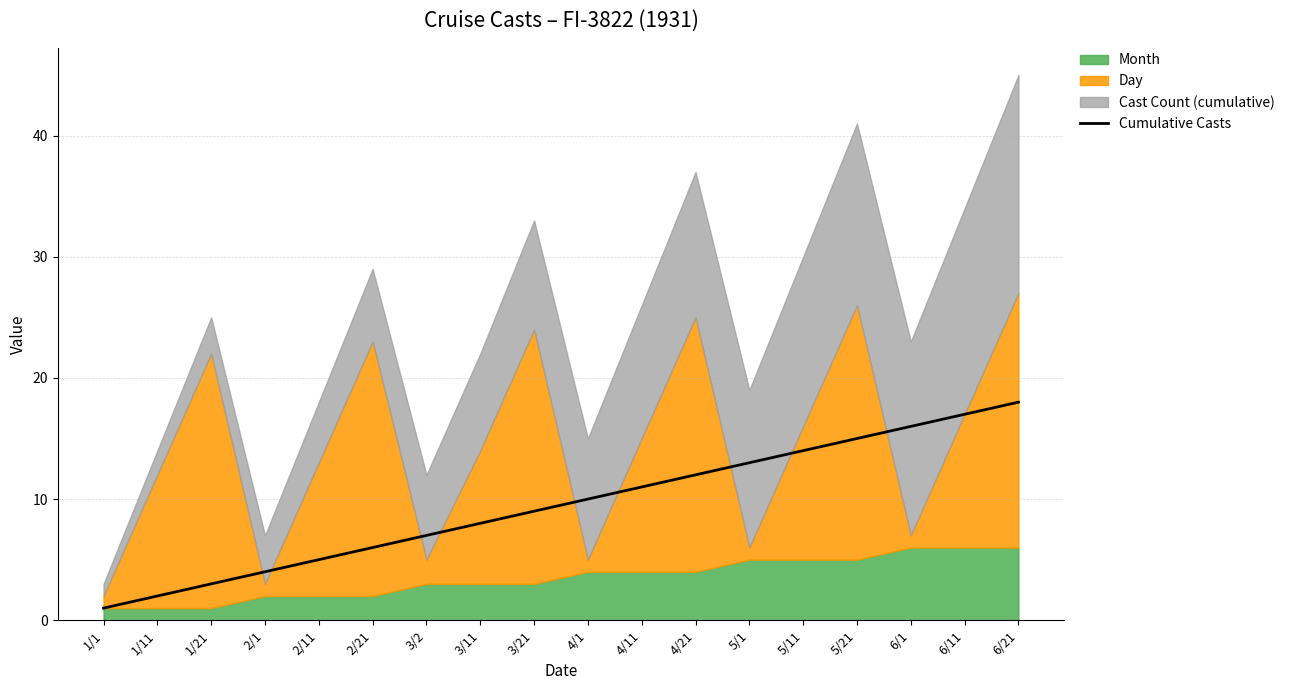

Rank the categories by value from lowest to highest.

1/1, 1/11, 1/21, 2/1, 2/11, 2/21, 3/2, 3/11, 3/21, 4/1, 4/11, 4/21, 5/1, 5/11, 5/21, 6/1, 6/11, 6/21